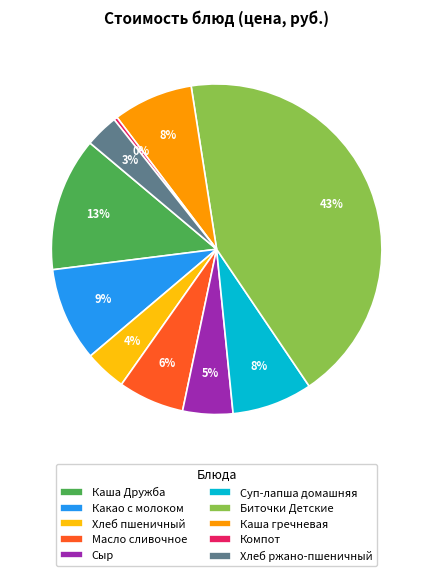

Count the number of slices in the pie.

10